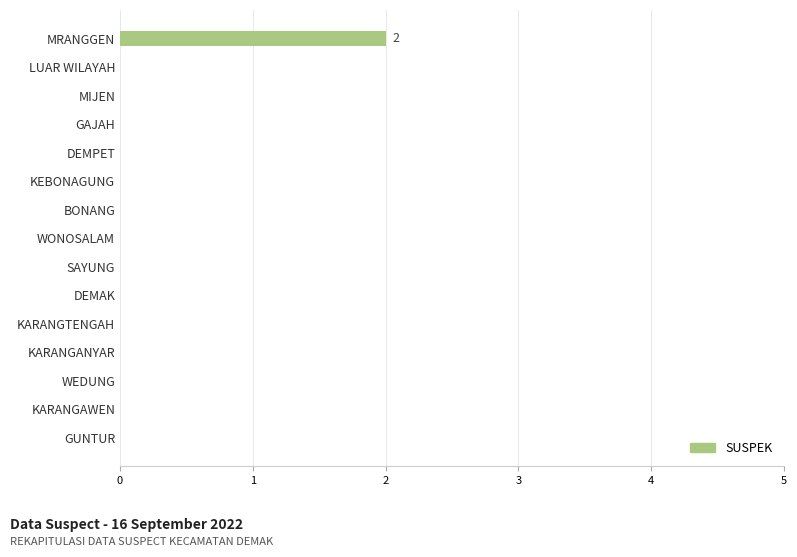

Reading bottom to top, extract all data points from this chart.

GUNTUR=0	KARANGAWEN=0	WEDUNG=0	KARANGANYAR=0	KARANGTENGAH=0	DEMAK=0	SAYUNG=0	WONOSALAM=0	BONANG=0	KEBONAGUNG=0	DEMPET=0	GAJAH=0	MIJEN=0	LUAR WILAYAH=0	MRANGGEN=2